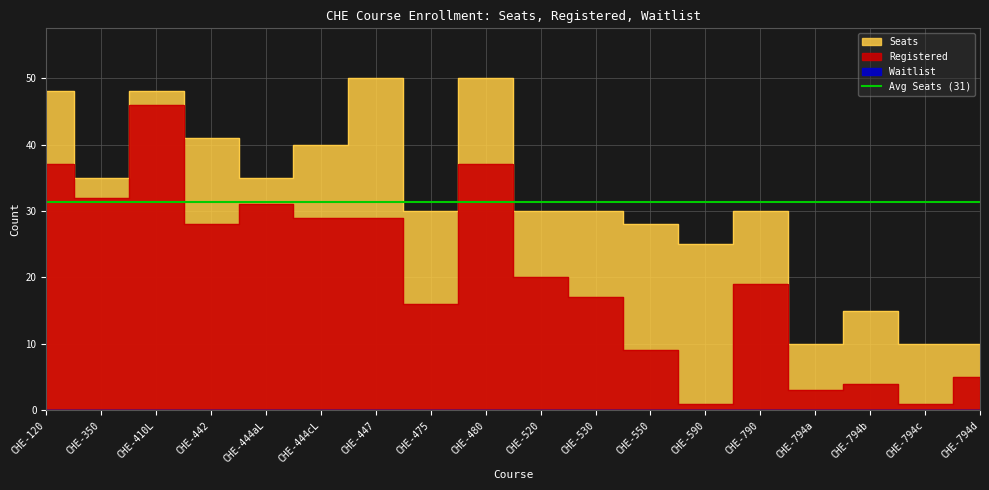

True or false: Seats and Registered cross at least once.

False